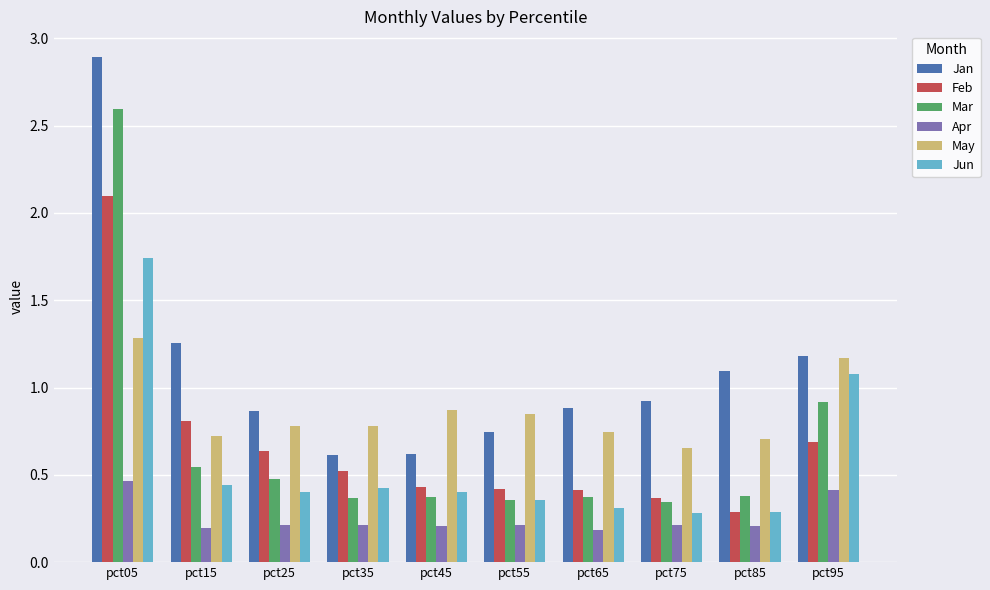

The value of May at pct85 is 0.7. True or false?

True